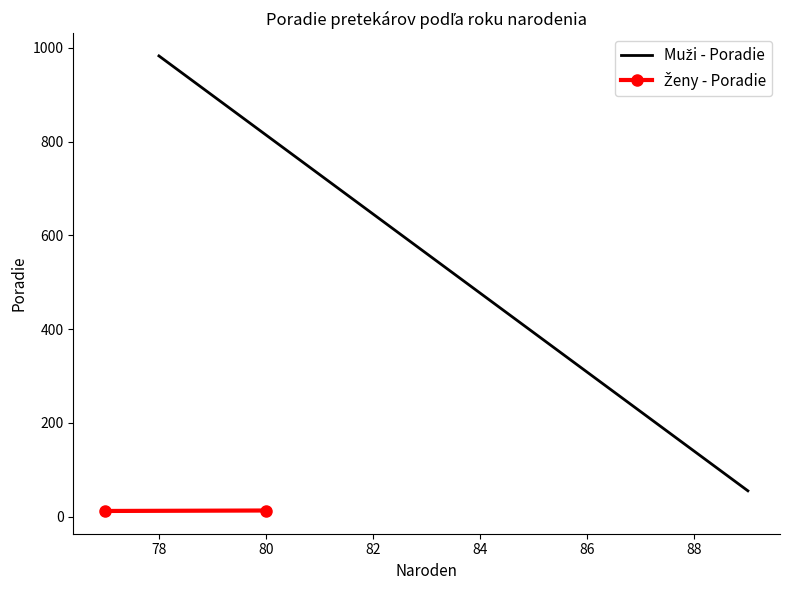

What is the total value across all series at 78?

996